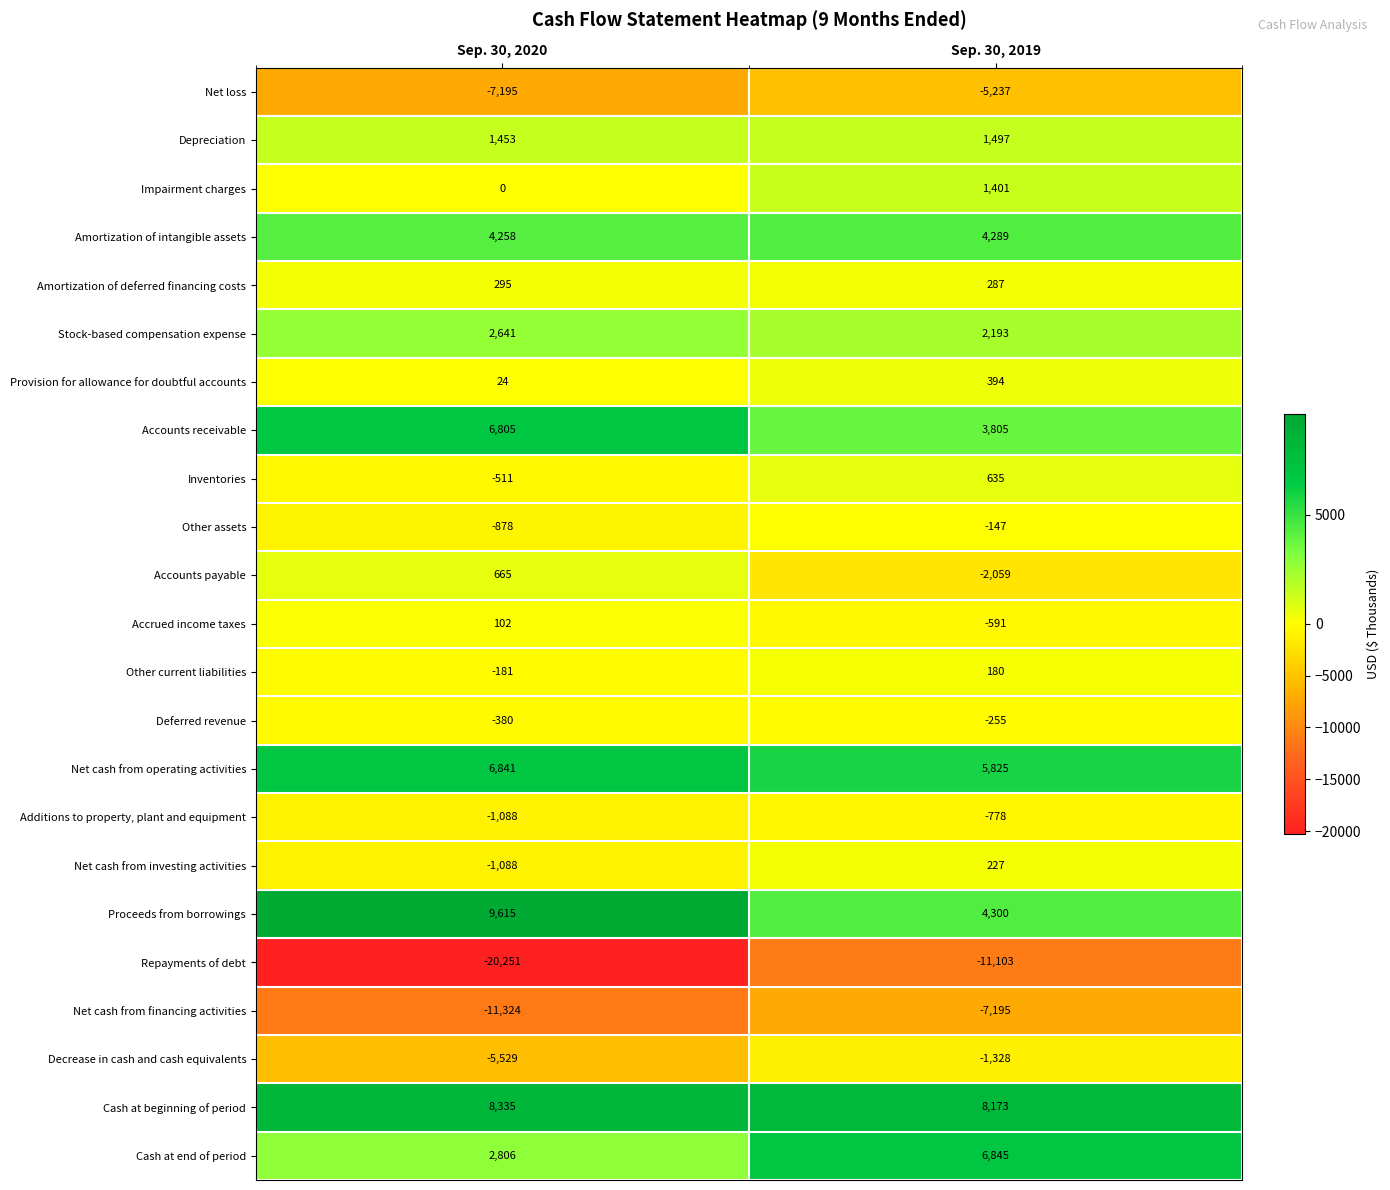

At which category is the sum across all series the highest?

Sep. 30, 2019